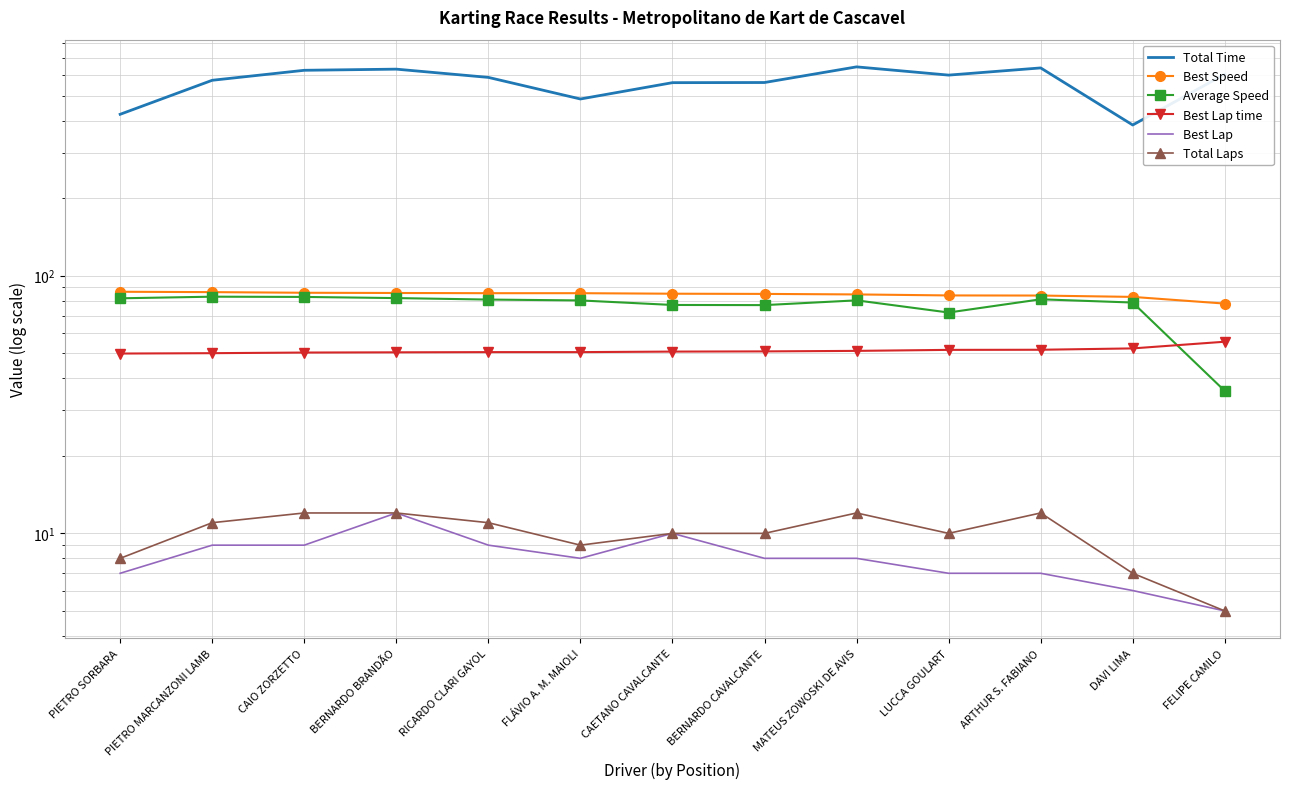

Which has a higher value, FLÁVIO A. M. MAIOLI or BERNARDO CAVALCANTE?

BERNARDO CAVALCANTE